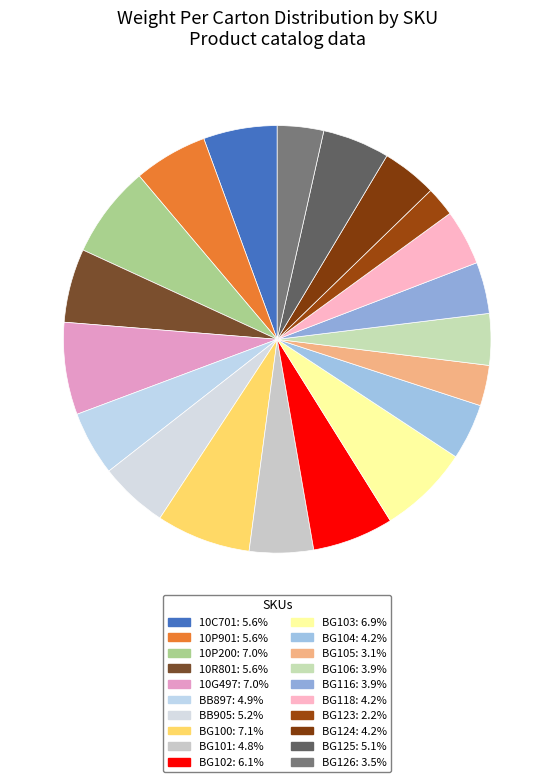

How many segments does this pie chart have?

20